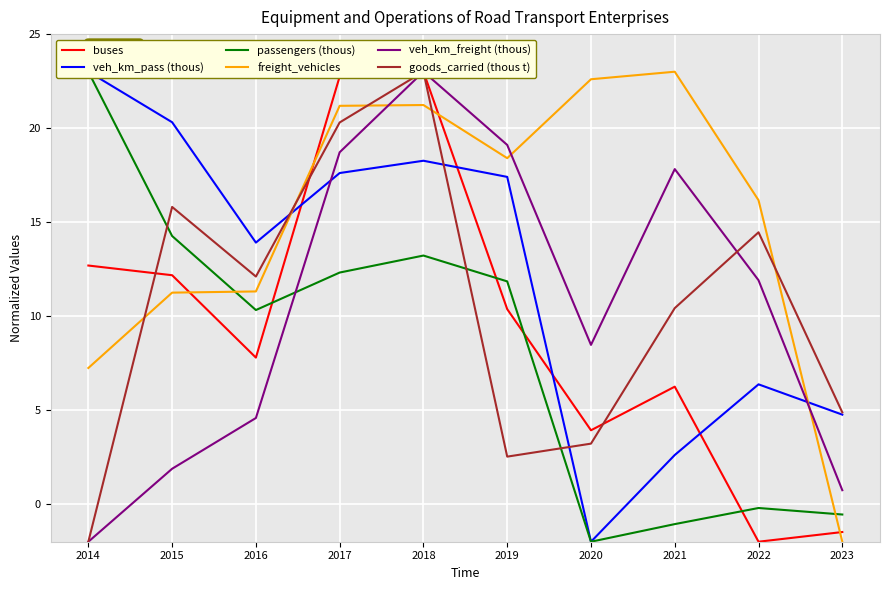

Between 2016 and 2021, which is larger?

2016